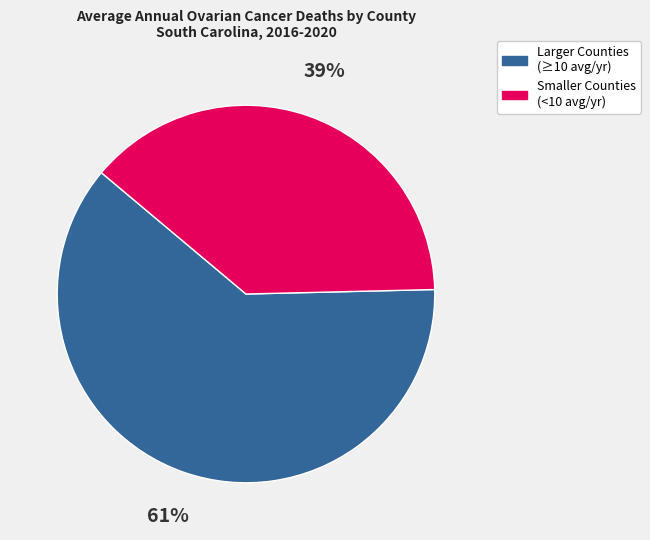

To the nearest percent, what is the average slice percentage?

50%